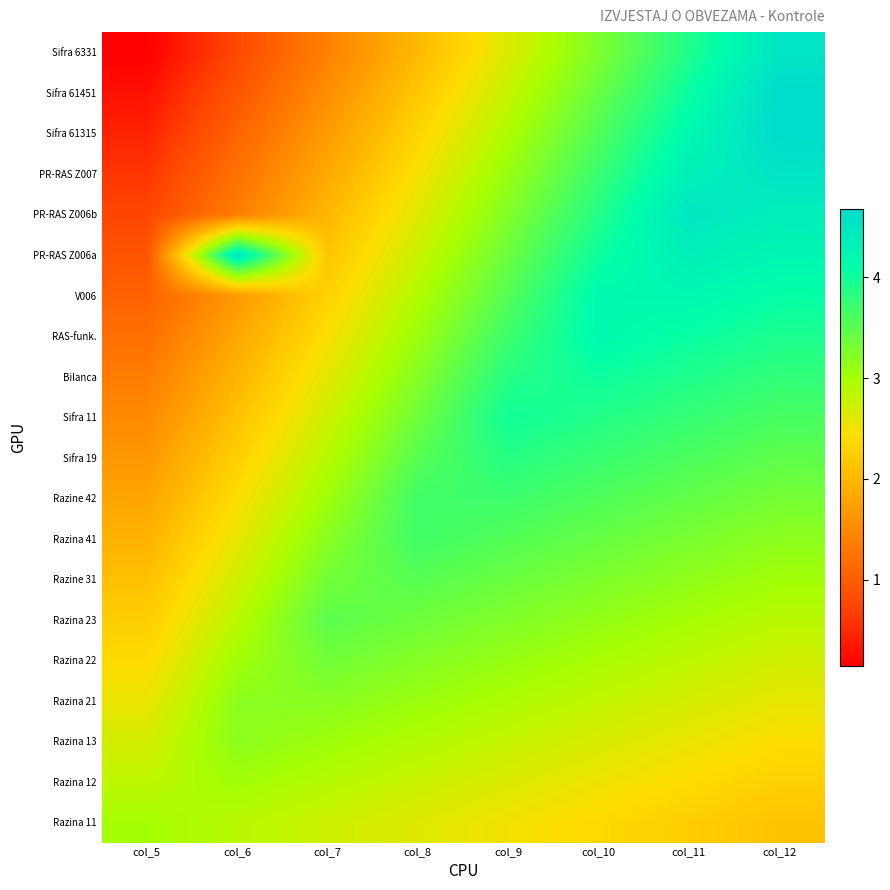

Reading right to left, list all the values displayed in this chart.

Razina 11: col_12=2.1	col_11=2.2	col_10=2.4	col_9=2.5	col_8=2.6	col_7=2.8	col_6=2.9	col_5=3.0
Razina 12: col_12=2.3	col_11=2.4	col_10=2.5	col_9=2.7	col_8=2.8	col_7=2.9	col_6=3.0	col_5=2.8
Razina 13: col_12=2.4	col_11=2.5	col_10=2.7	col_9=2.8	col_8=2.9	col_7=3.0	col_6=3.2	col_5=2.7
Razina 21: col_12=2.6	col_11=2.7	col_10=2.8	col_9=3.0	col_8=3.1	col_7=3.2	col_6=3.2	col_5=2.5
Razina 22: col_12=2.7	col_11=2.8	col_10=3.0	col_9=3.1	col_8=3.2	col_7=3.3	col_6=3.0	col_5=2.4
Razina 23: col_12=2.9	col_11=3.0	col_10=3.1	col_9=3.2	col_8=3.4	col_7=3.5	col_6=2.9	col_5=2.2
Razine 31: col_12=3.0	col_11=3.2	col_10=3.3	col_9=3.4	col_8=3.5	col_7=3.3	col_6=2.7	col_5=2.1
Razina 41: col_12=3.2	col_11=3.3	col_10=3.4	col_9=3.5	col_8=3.7	col_7=3.2	col_6=2.6	col_5=2.0
Razine 42: col_12=3.3	col_11=3.5	col_10=3.6	col_9=3.7	col_8=3.7	col_7=3.0	col_6=2.4	col_5=1.8
Sifra 19: col_12=3.5	col_11=3.6	col_10=3.7	col_9=3.8	col_8=3.5	col_7=2.9	col_6=2.3	col_5=1.7
Sifra 11: col_12=3.6	col_11=3.8	col_10=3.9	col_9=4.0	col_8=3.4	col_7=2.8	col_6=2.1	col_5=1.5
Bilanca: col_12=3.8	col_11=3.9	col_10=4.0	col_9=3.8	col_8=3.2	col_7=2.6	col_6=2.0	col_5=1.3
RAS-funk.: col_12=3.9	col_11=4.0	col_10=4.2	col_9=3.7	col_8=3.1	col_7=2.5	col_6=1.8	col_5=1.2
V006: col_12=4.1	col_11=4.2	col_10=4.2	col_9=3.5	col_8=2.9	col_7=2.3	col_6=1.7	col_5=1.0
PR-RAS Z006a: col_12=4.2	col_11=4.3	col_10=4.0	col_9=3.4	col_8=2.8	col_7=2.2	col_6=4.5	col_5=0.9
PR-RAS Z006b: col_12=4.4	col_11=4.5	col_10=3.9	col_9=3.2	col_8=2.6	col_7=2.0	col_6=1.4	col_5=0.8
PR-RAS Z007: col_12=4.5	col_11=4.3	col_10=3.7	col_9=3.1	col_8=2.5	col_7=1.8	col_6=1.2	col_5=0.6
Sifra 61315: col_12=4.7	col_11=4.2	col_10=3.6	col_9=3.0	col_8=2.3	col_7=1.7	col_6=1.1	col_5=0.5
Sifra 61451: col_12=4.7	col_11=4.0	col_10=3.4	col_9=2.8	col_8=2.2	col_7=1.5	col_6=0.9	col_5=0.3
Sifra 6331: col_12=4.5	col_11=3.9	col_10=3.3	col_9=2.7	col_8=2.0	col_7=1.4	col_6=0.8	col_5=0.2